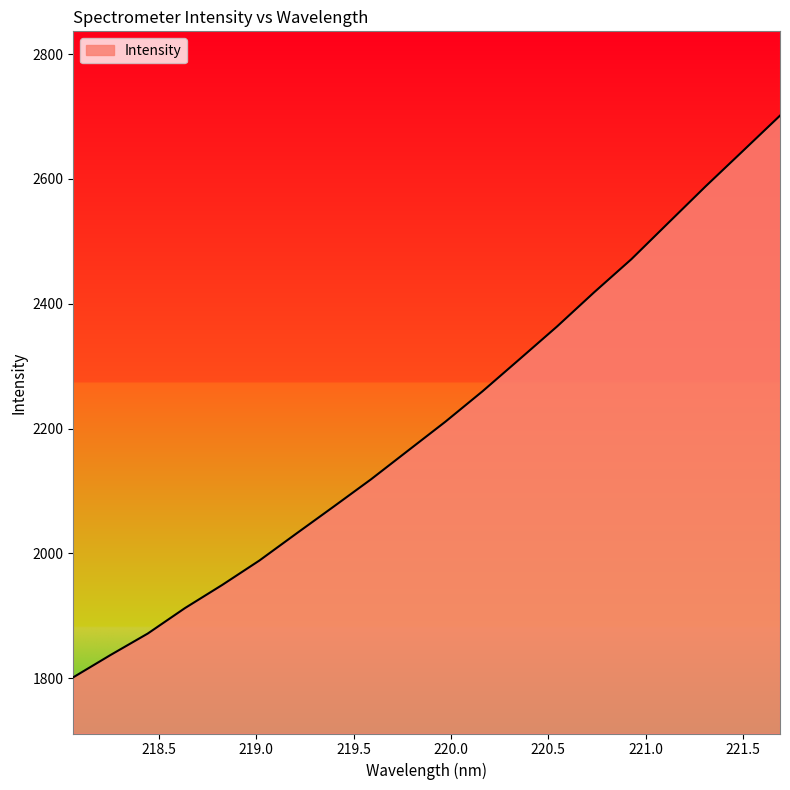

What is the greatest value displayed?

2701.5